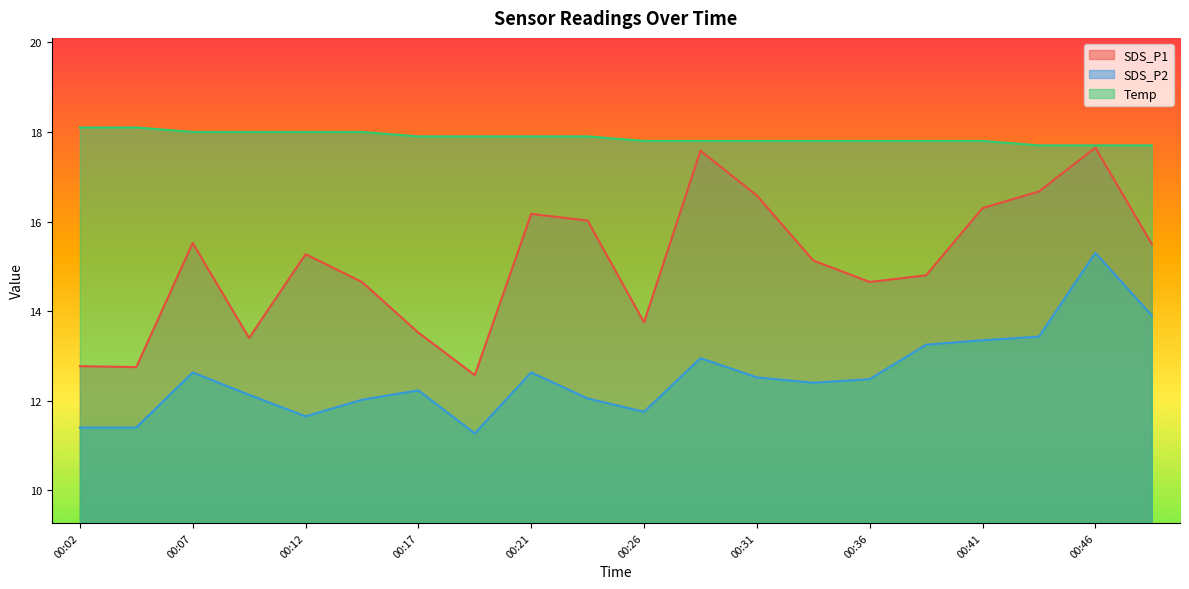

What is the difference between the second highest and second lowest values in the SDS_P2 series?

2.5